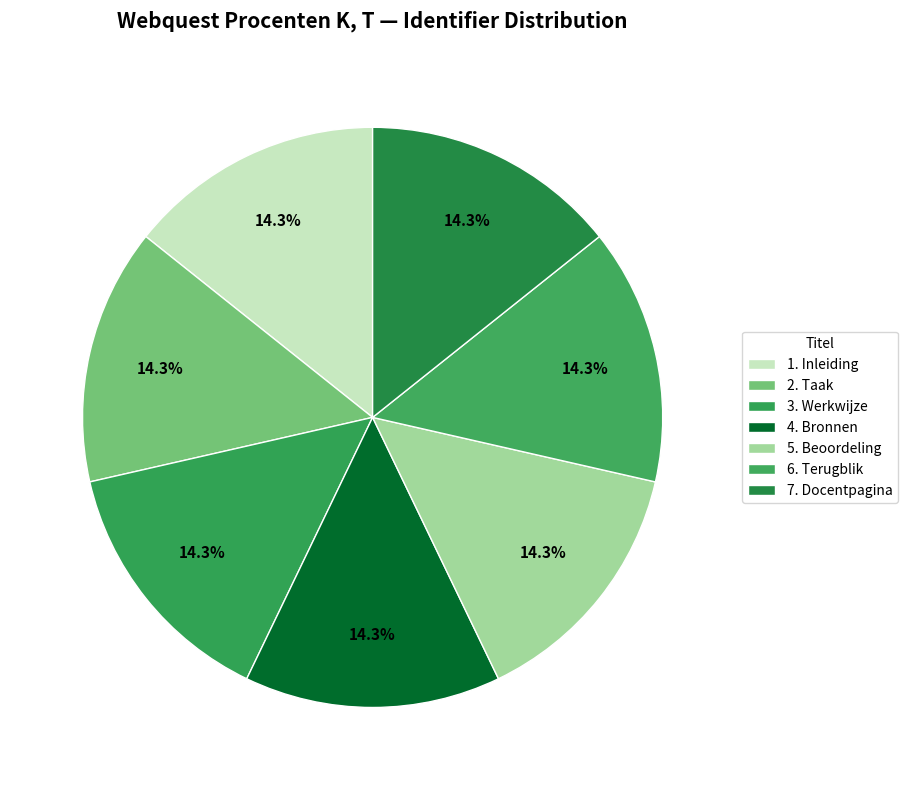

What portion of the pie excludes 6. Terugblik?

85.7%